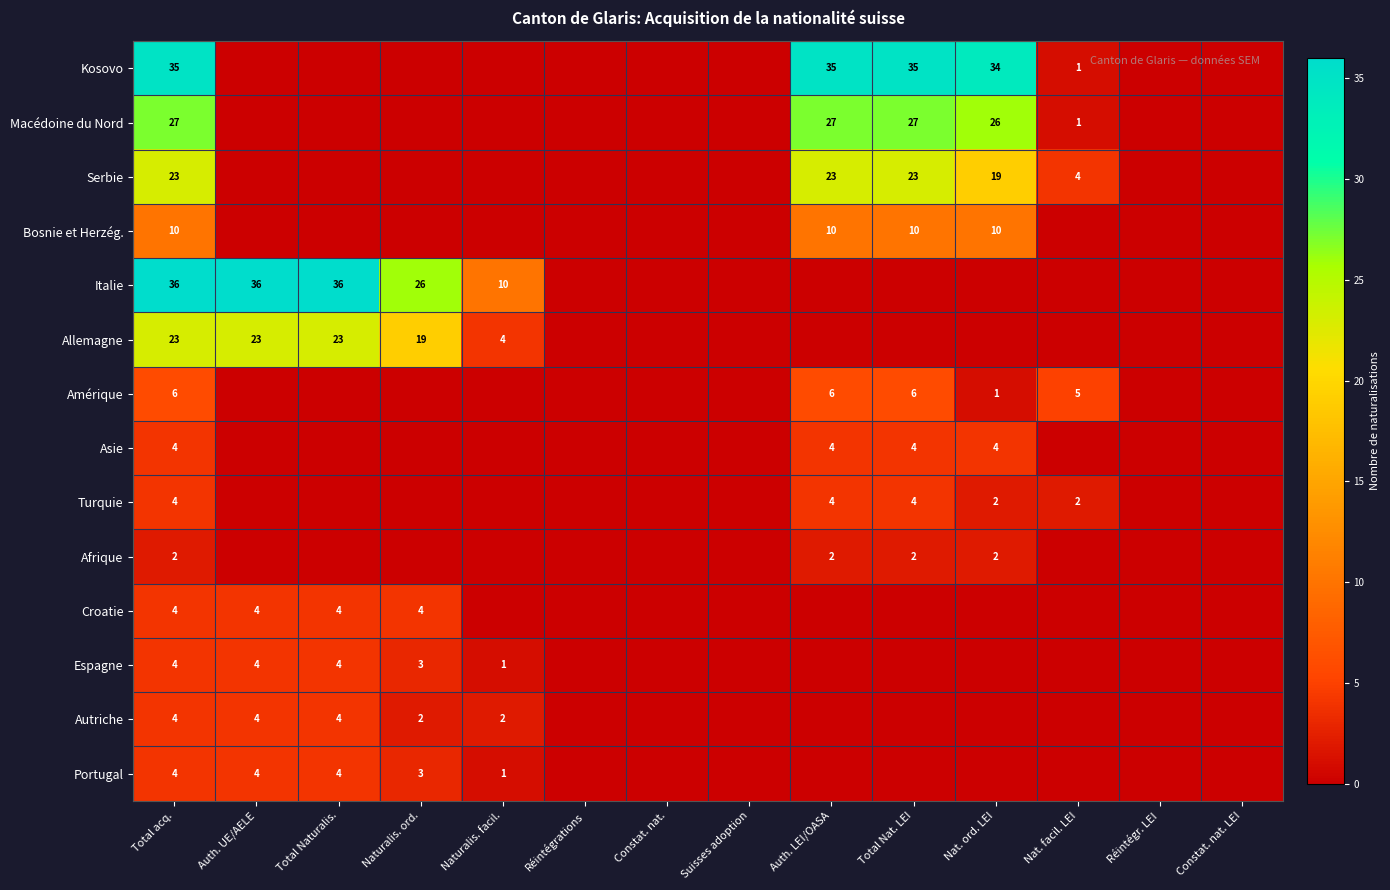

True or false: Portugal has a value of 3 at Auth. UE/AELE.

False